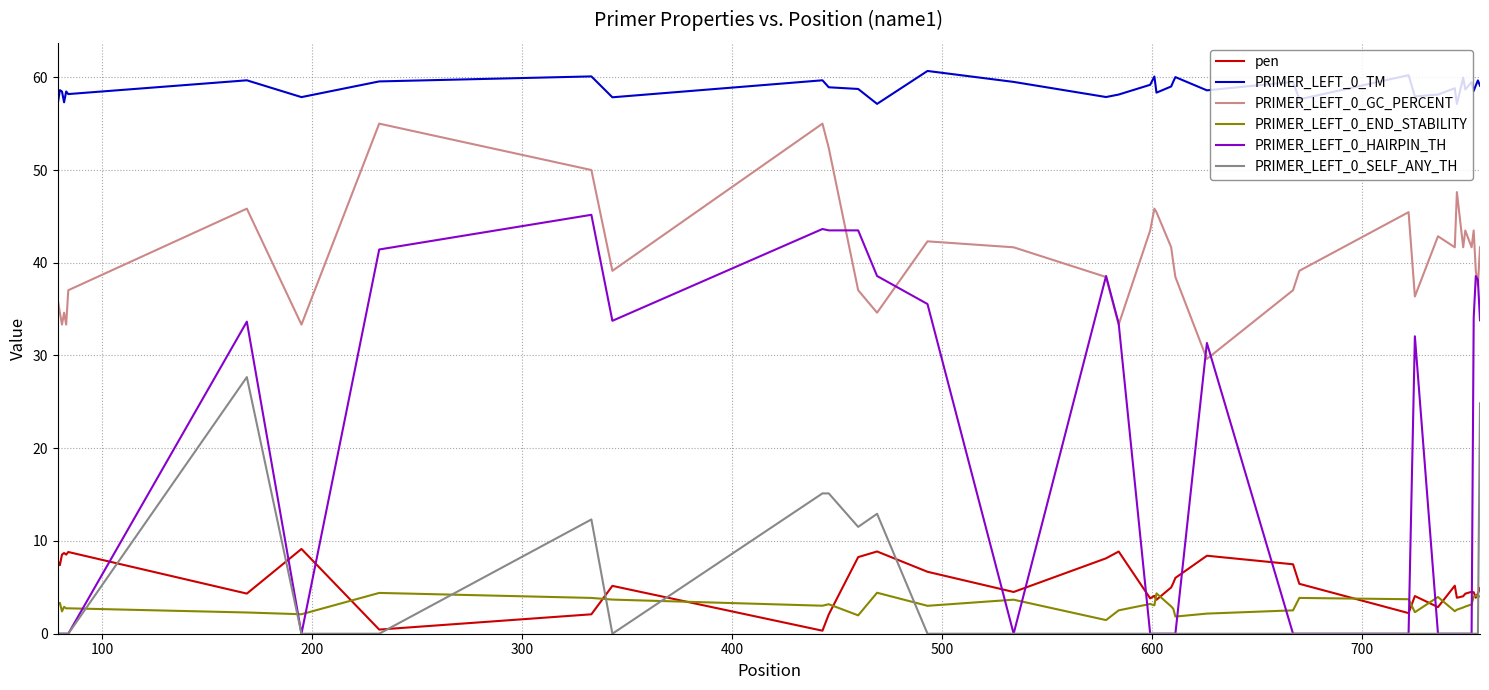

Which series has the largest range (max minus min)?

PRIMER_LEFT_0_HAIRPIN_TH